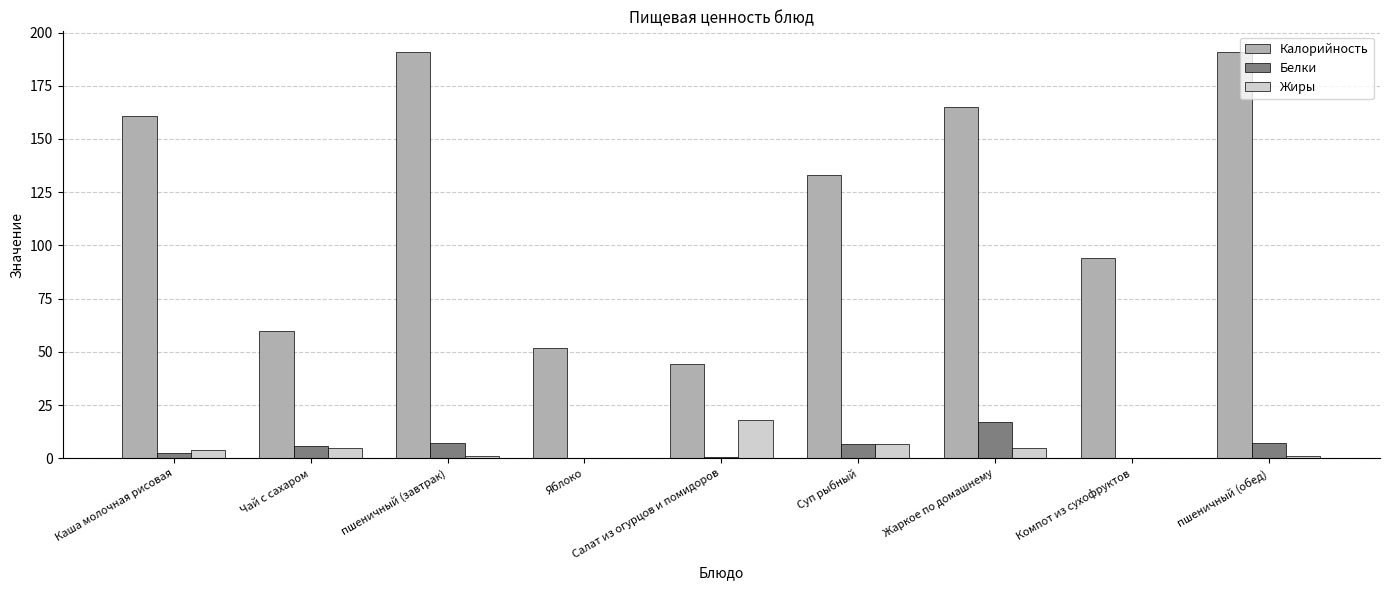

What is the sum of all Калорийность values?

1091.7